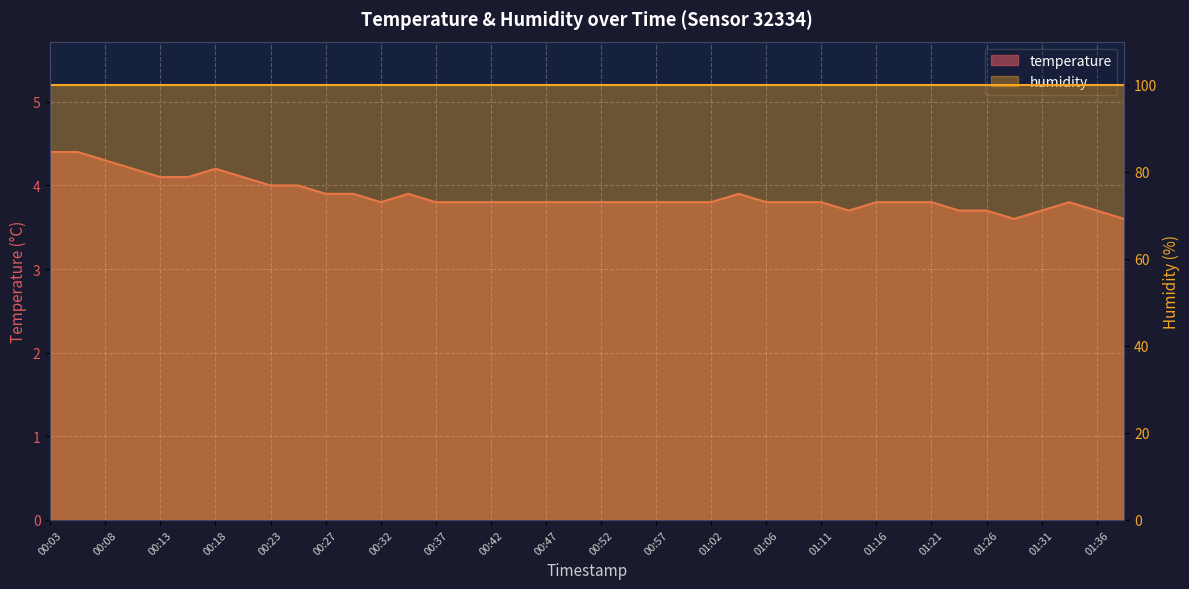

What position from the right is 00:42?

24